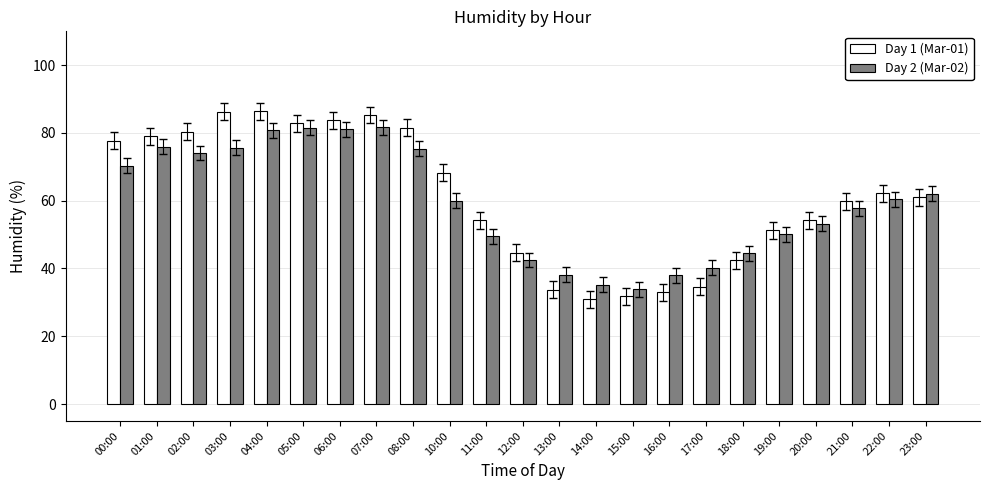

Rank the series by their maximum value, from lowest to highest.

Day 2 (Mar-02), Day 1 (Mar-01)